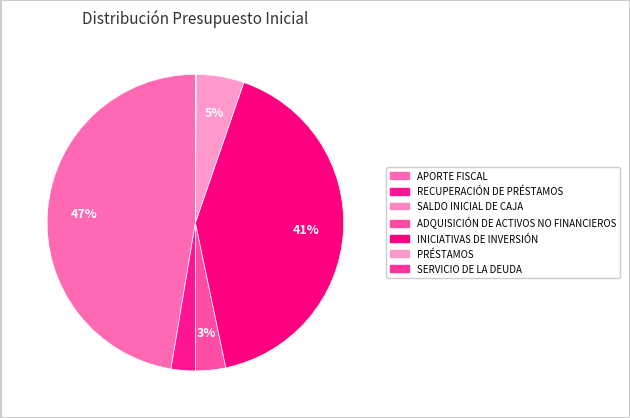

Does SERVICIO DE LA DEUDA represent more than half of the total?

No